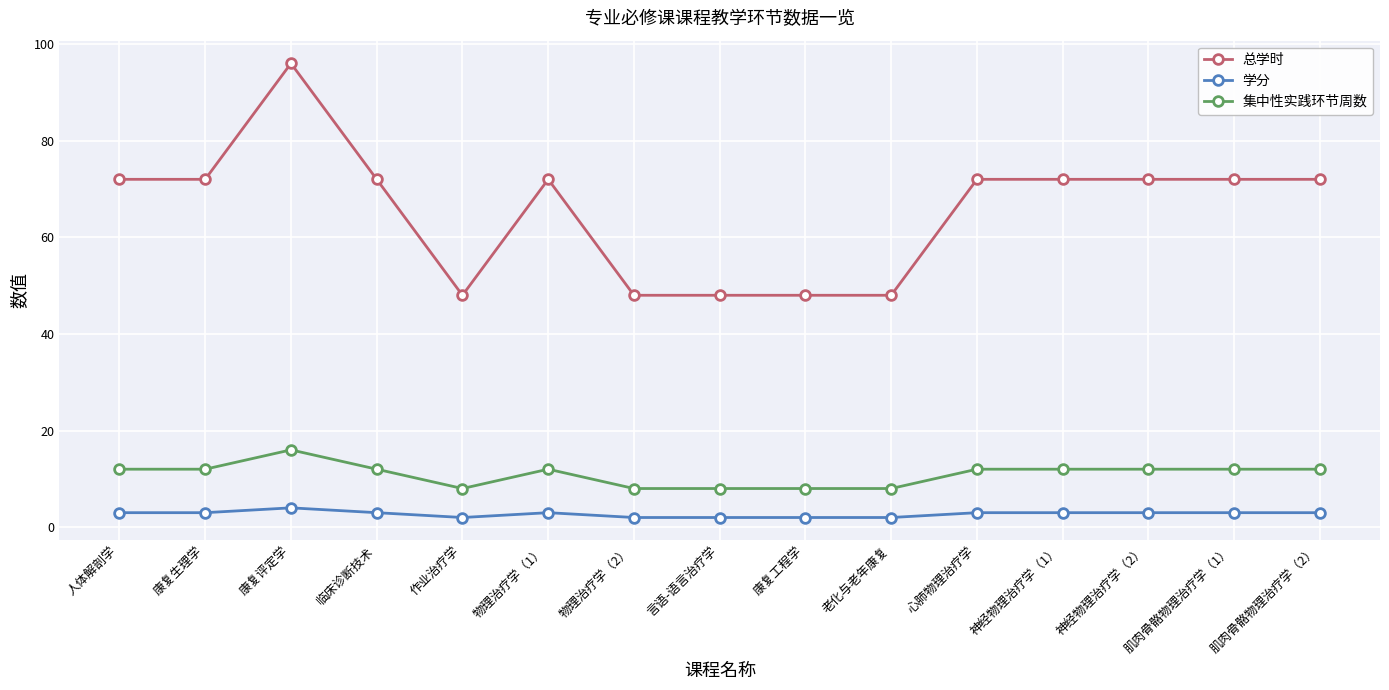

Does the chart have visible grid lines?

Yes